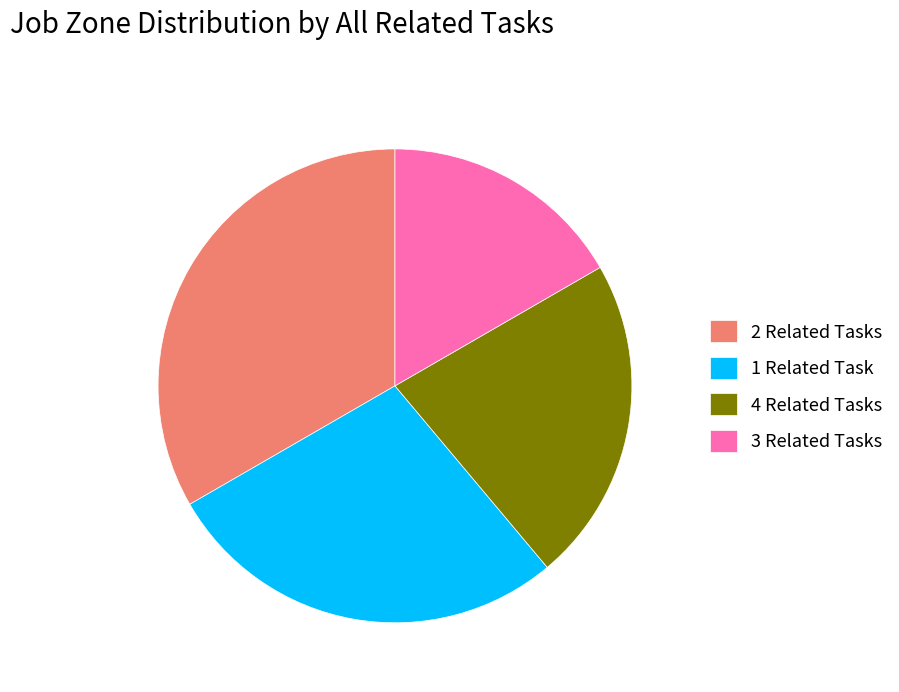

True or false: 4 Related Tasks accounts for 36% of the total.

False